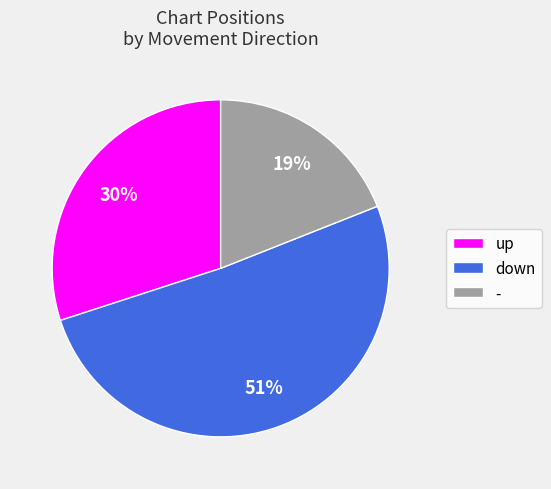

How many segments does this pie chart have?

3